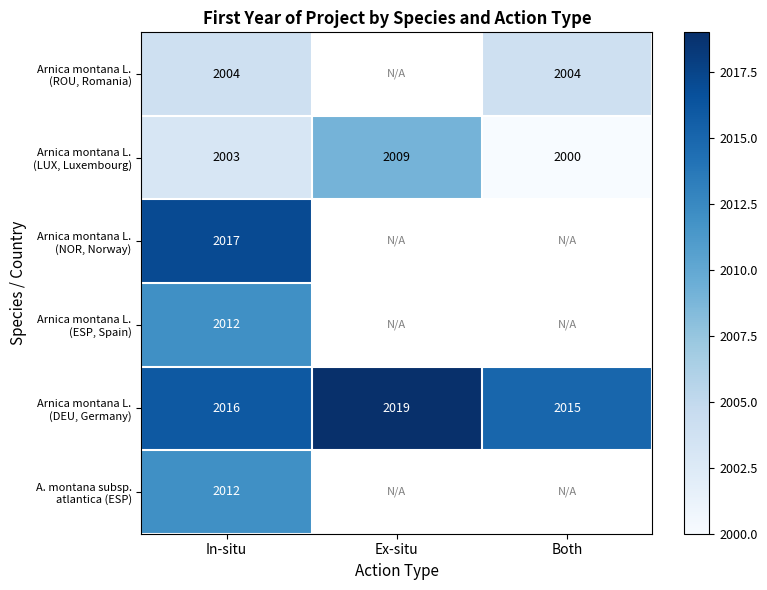

List the series in order of their peak value, lowest first.

Arnica montana L. (ROU, Romania), Arnica montana L. (LUX, Luxembourg), Arnica montana L. (ESP, Spain), A. montana subsp. atlantica (ESP), Arnica montana L. (NOR, Norway), Arnica montana L. (DEU, Germany)